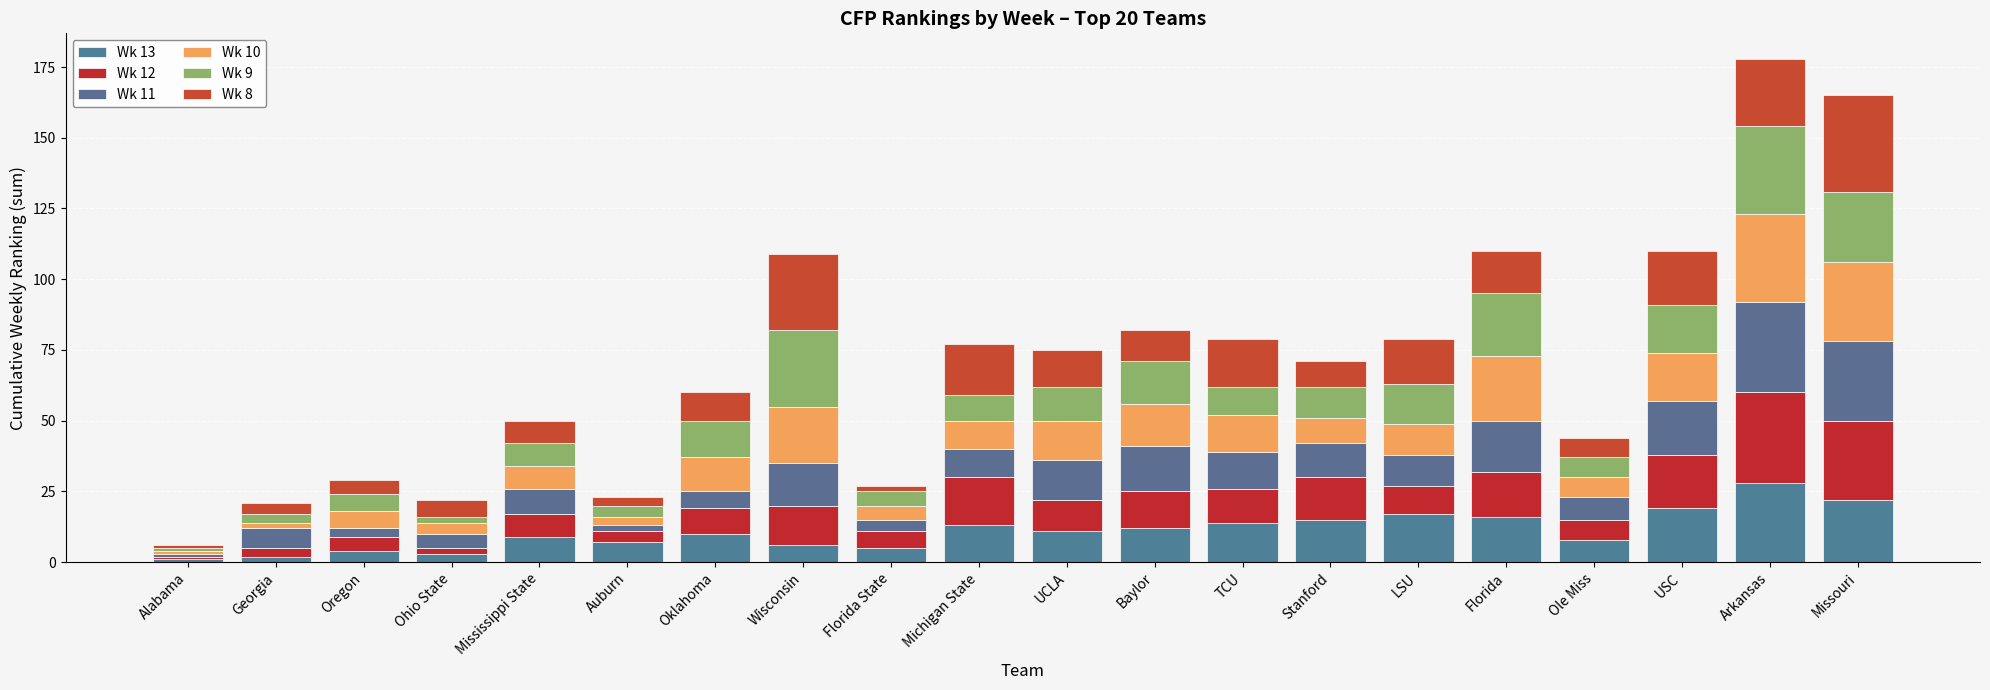

How many distinct data groups are displayed?

6